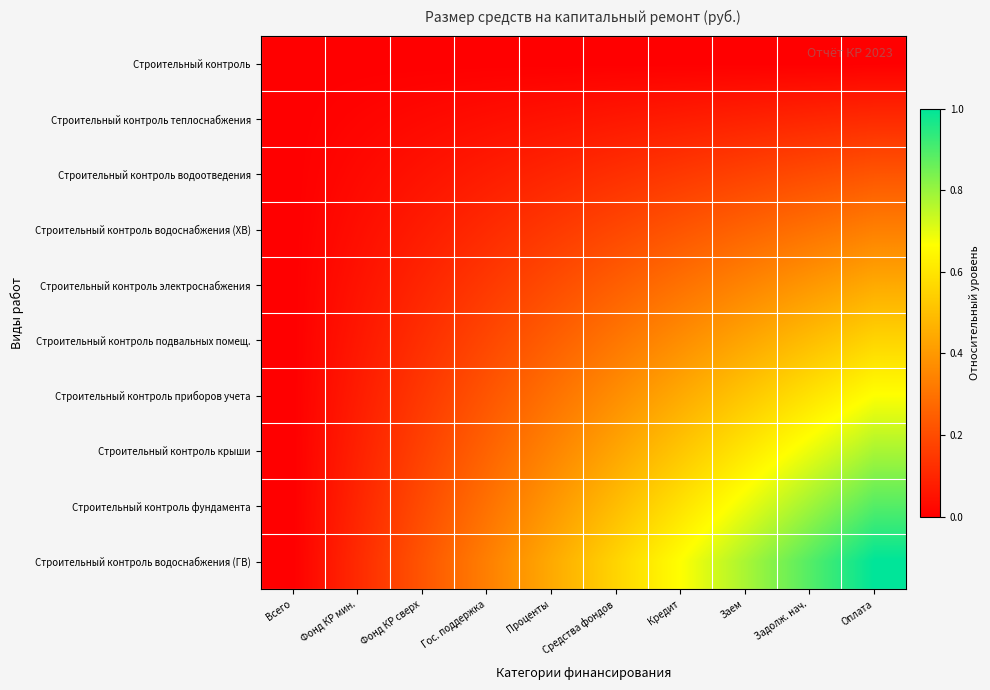

Reading left to right, transcribe all the data shown in this chart.

Строительный контроль: Всего=0.0	Фонд КР мин.=0.0	Фонд КР сверх=0.0	Гос. поддержка=0.0	Проценты=0.0	Средства фондов=0.0	Кредит=0.0	Заем=0.0	Задолж. нач.=0.0	Оплата=0.0
Строительный контроль теплоснабжения: Всего=0.0	Фонд КР мин.=0.0	Фонд КР сверх=0.0	Гос. поддержка=0.0	Проценты=0.0	Средства фондов=0.1	Кредит=0.1	Заем=0.1	Задолж. нач.=0.1	Оплата=0.1
Строительный контроль водоотведения: Всего=0.0	Фонд КР мин.=0.0	Фонд КР сверх=0.0	Гос. поддержка=0.1	Проценты=0.1	Средства фондов=0.1	Кредит=0.1	Заем=0.2	Задолж. нач.=0.2	Оплата=0.2
Строительный контроль водоснабжения (ХВ): Всего=0.0	Фонд КР мин.=0.0	Фонд КР сверх=0.1	Гос. поддержка=0.1	Проценты=0.1	Средства фондов=0.2	Кредит=0.2	Заем=0.3	Задолж. нач.=0.3	Оплата=0.3
Строительный контроль электроснабжения: Всего=0.0	Фонд КР мин.=0.0	Фонд КР сверх=0.1	Гос. поддержка=0.1	Проценты=0.2	Средства фондов=0.2	Кредит=0.3	Заем=0.3	Задолж. нач.=0.4	Оплата=0.4
Строительный контроль подвальных помещ.: Всего=0.0	Фонд КР мин.=0.1	Фонд КР сверх=0.1	Гос. поддержка=0.2	Проценты=0.2	Средства фондов=0.3	Кредит=0.4	Заем=0.4	Задолж. нач.=0.5	Оплата=0.6
Строительный контроль приборов учета: Всего=0.0	Фонд КР мин.=0.1	Фонд КР сверх=0.1	Гос. поддержка=0.2	Проценты=0.3	Средства фондов=0.4	Кредит=0.4	Заем=0.5	Задолж. нач.=0.6	Оплата=0.7
Строительный контроль крыши: Всего=0.0	Фонд КР мин.=0.1	Фонд КР сверх=0.2	Гос. поддержка=0.3	Проценты=0.3	Средства фондов=0.4	Кредит=0.5	Заем=0.6	Задолж. нач.=0.7	Оплата=0.8
Строительный контроль фундамента: Всего=0.0	Фонд КР мин.=0.1	Фонд КР сверх=0.2	Гос. поддержка=0.3	Проценты=0.4	Средства фондов=0.5	Кредит=0.6	Заем=0.7	Задолж. нач.=0.8	Оплата=0.9
Строительный контроль водоснабжения (ГВ): Всего=0.0	Фонд КР мин.=0.1	Фонд КР сверх=0.2	Гос. поддержка=0.3	Проценты=0.4	Средства фондов=0.6	Кредит=0.7	Заем=0.8	Задолж. нач.=0.9	Оплата=1.0